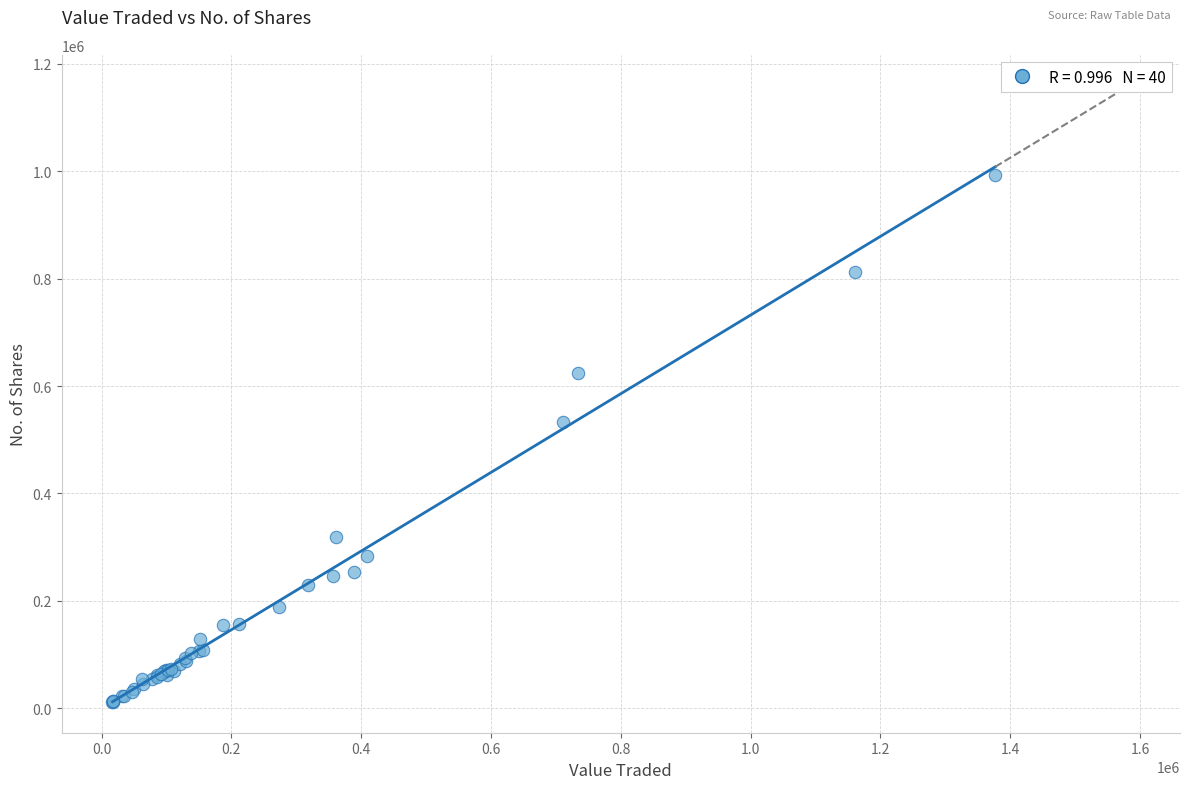

What Y value in the scatter plot is closest to 502285?

533513